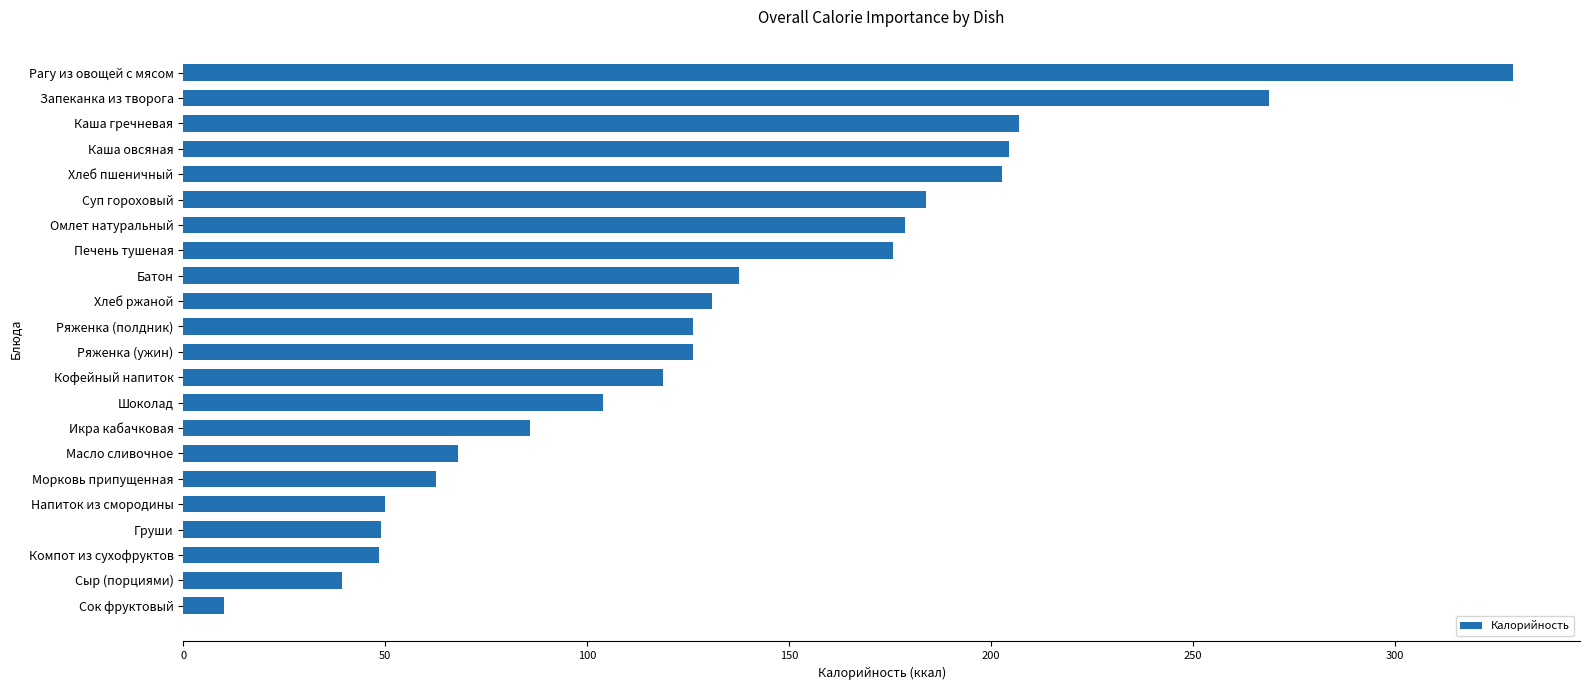

What is the sum of the values at Омлет натуральный and Компот из сухофруктов?

227.2